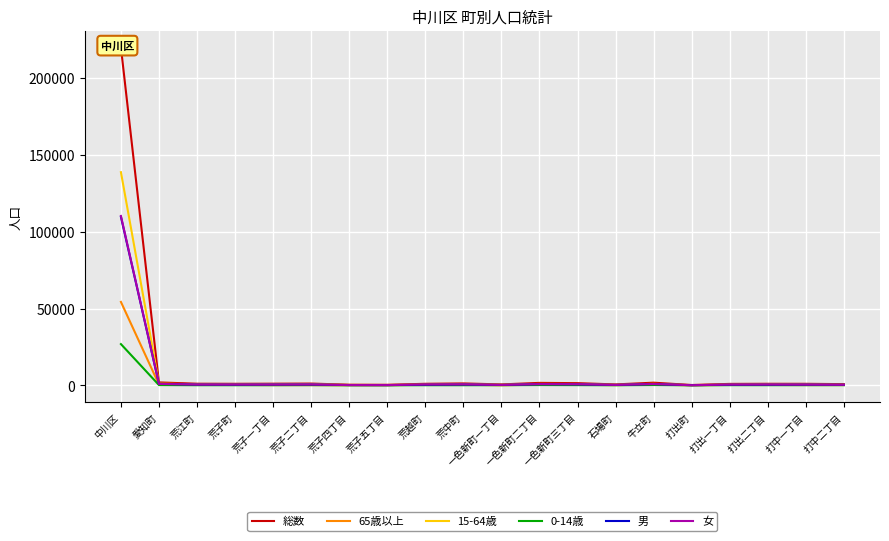

Is it true that 男 equals 986 at 愛知町?

True